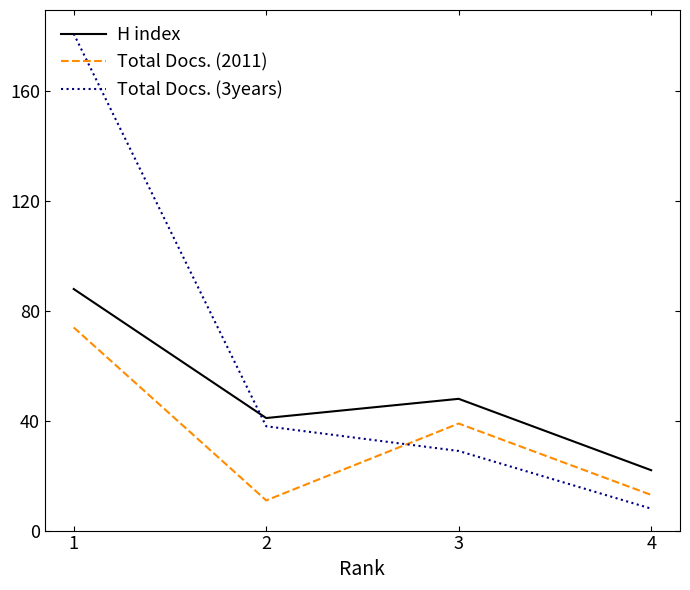

List the series in order of their overall mean, lowest first.

Total Docs. (2011), H index, Total Docs. (3years)